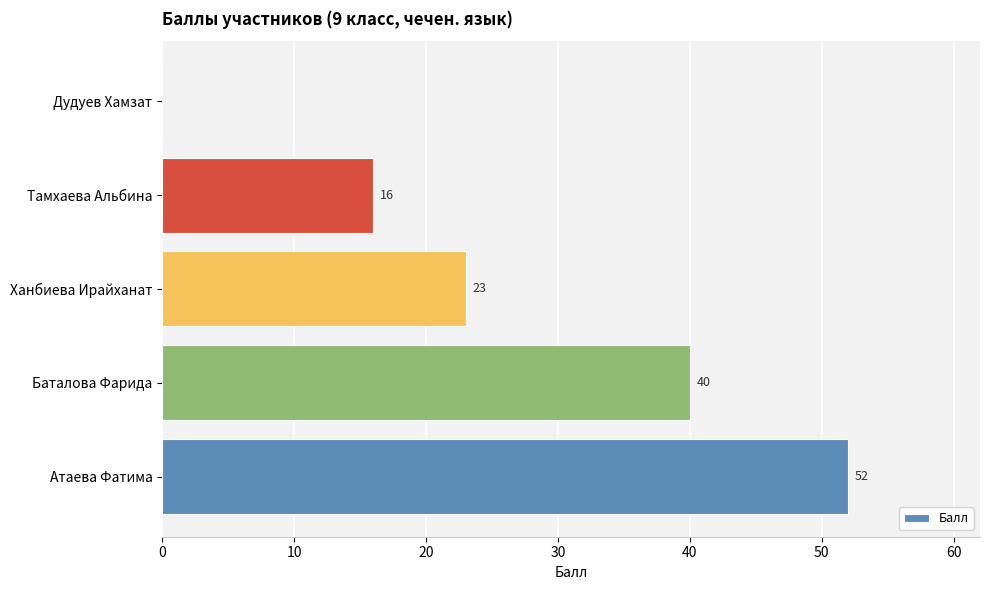

How many values are above zero?

4